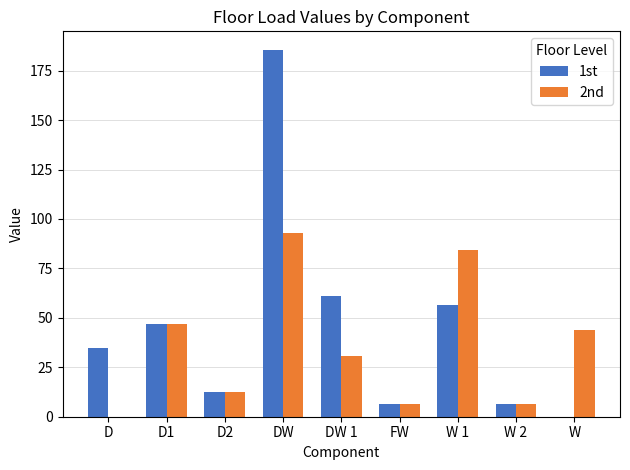

At which category is the sum across all series the highest?

DW